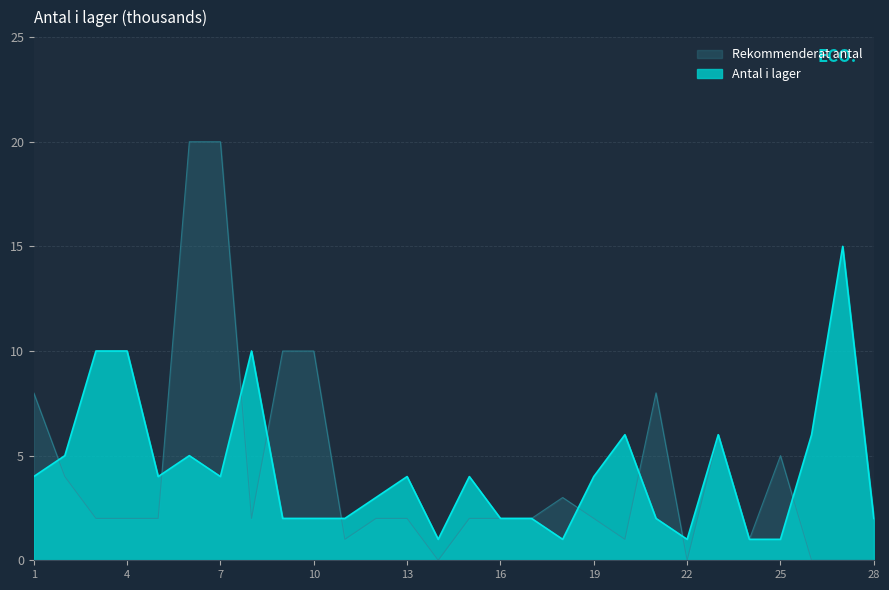

Reading left to right, what are all the values shown in this chart?

Antal i lager: 4	5	10	10	4	5	4	10	2	2	2	3	4	1	4	2	2	1	4	6	2	1	6	1	1	6	15	2
Rekommenderat antal: 8	4	2	2	2	20	20	2	10	10	1	2	2	0	2	2	2	3	2	1	8	0	6	1	5	0	0	0